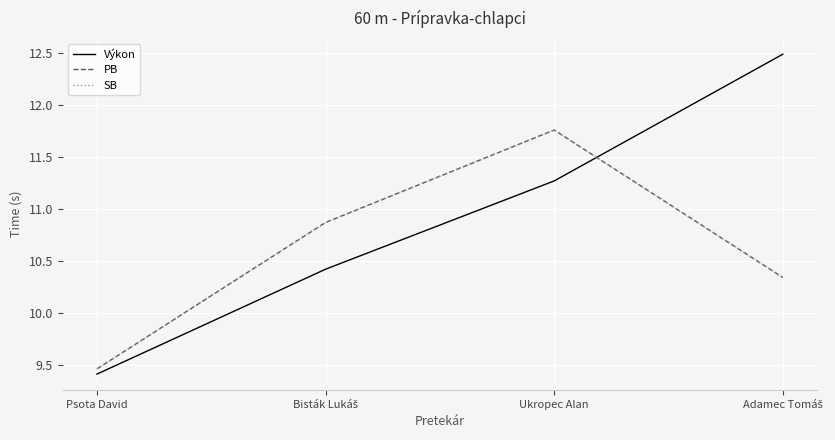

Which label corresponds to the smallest value in the chart?

Psota David